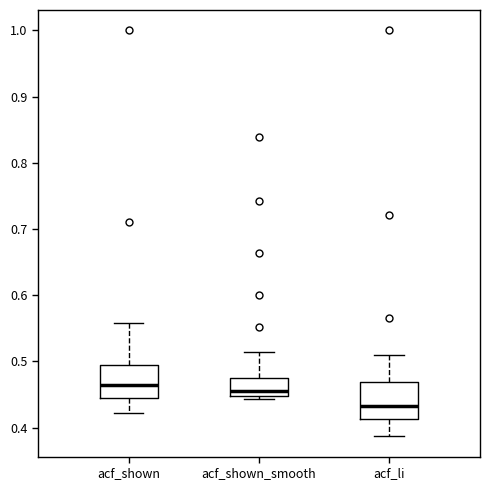

Where does the lower whisker of the box for acf_li end on the y-axis? The values are not printed on the chart, so give them approximately, as read against the axis.

0.39